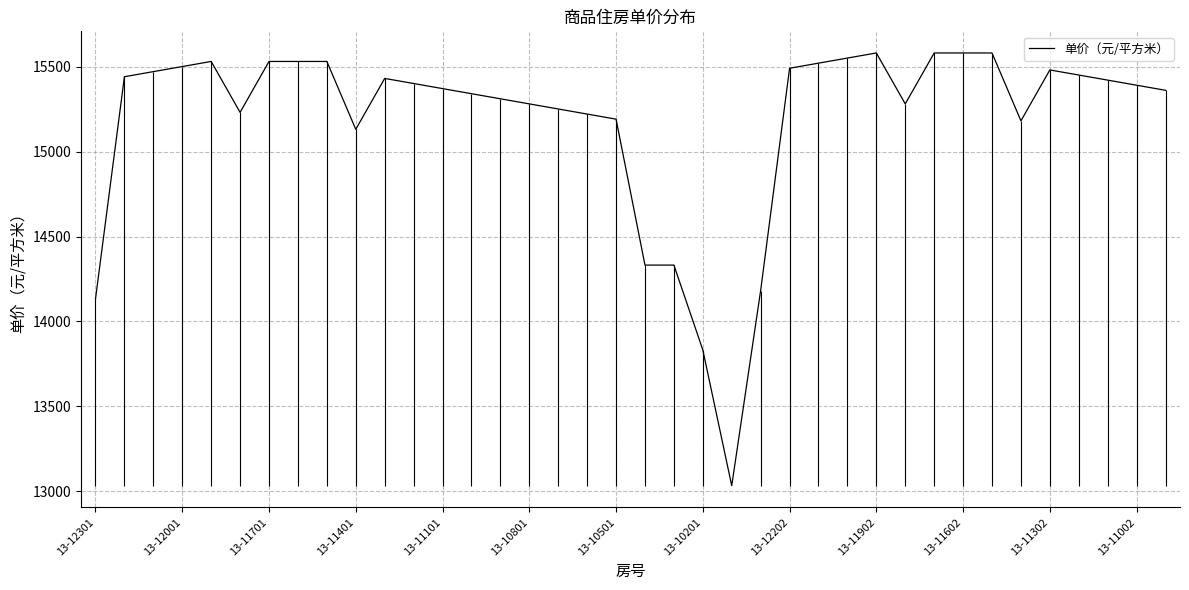

What is the minimum value for 单价（元/平方米）?

13032